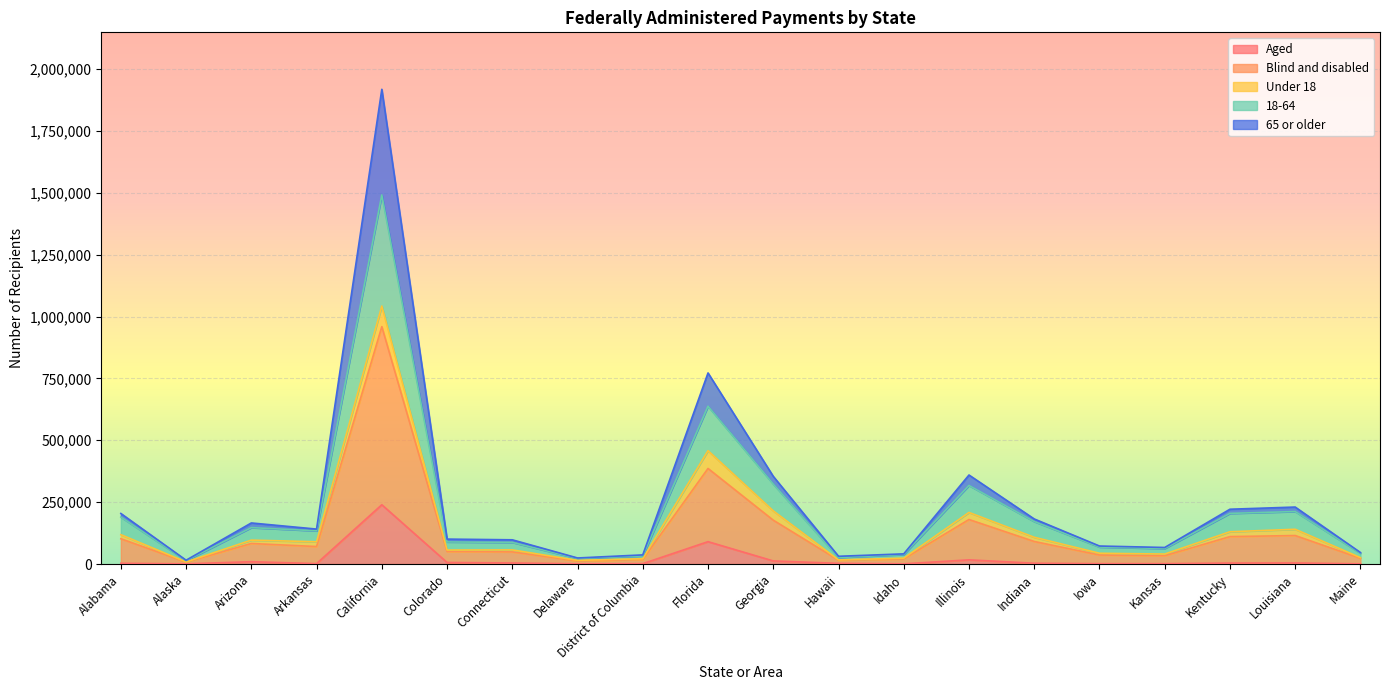

What is the label of the 6th point from the right?

Indiana